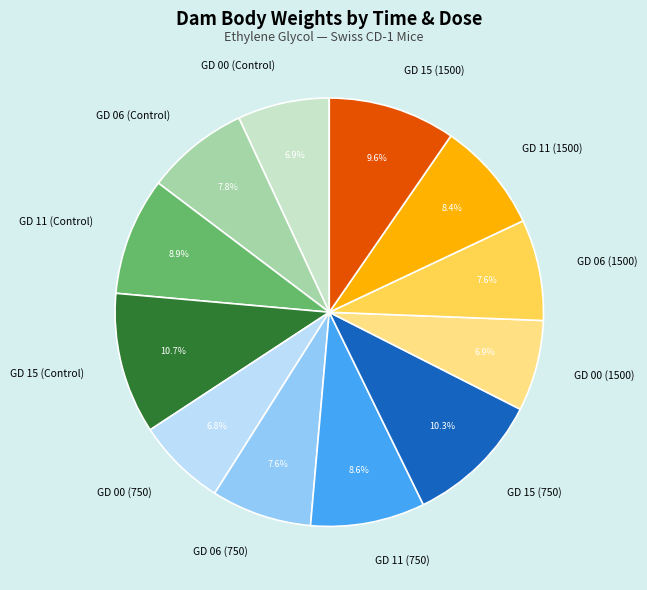

What percentage is the GD 00 (1500) slice, to the nearest percent?

7%